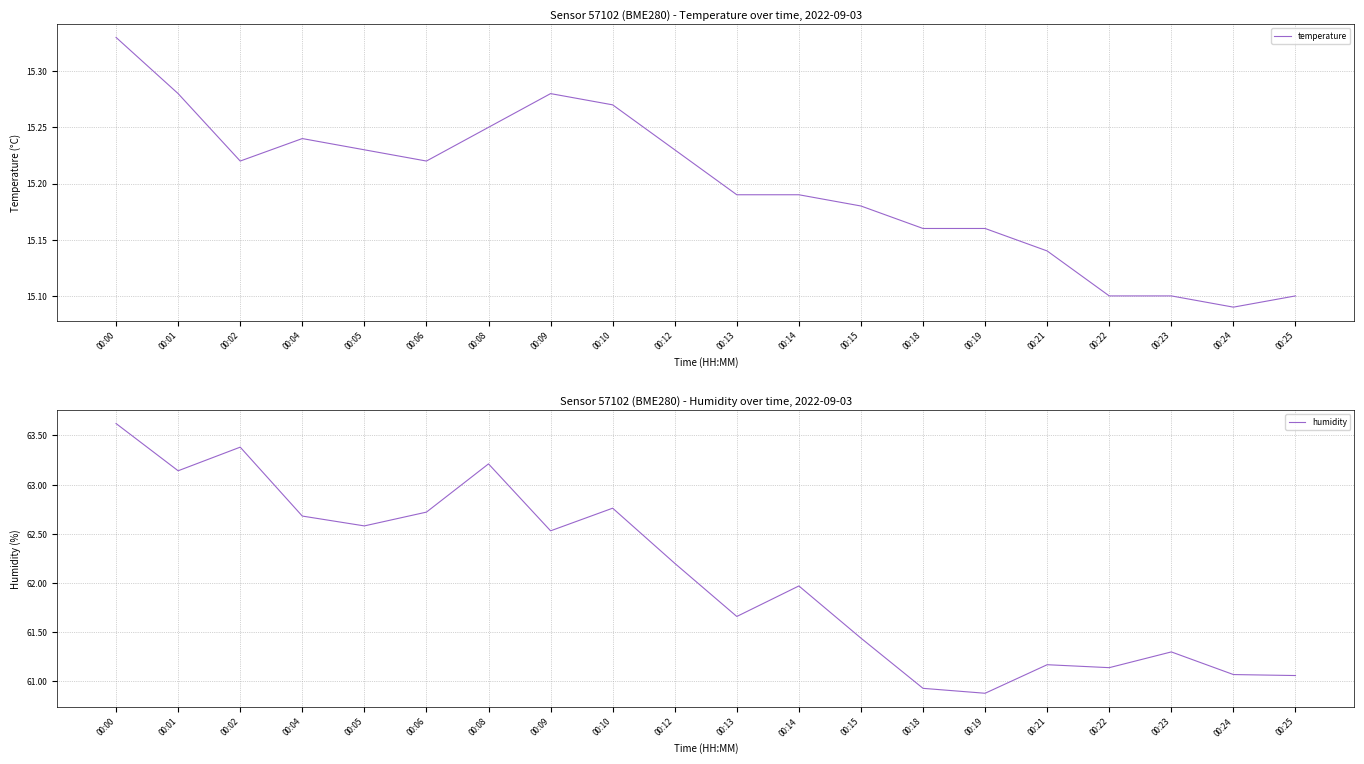

Does the chart have visible grid lines?

Yes